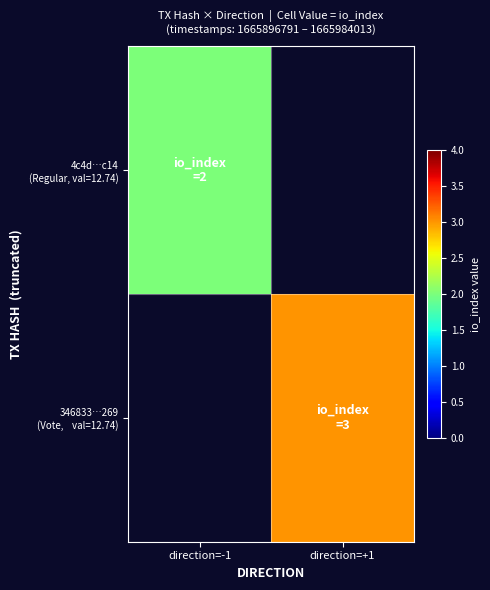

At direction=+1, list the series in order from smallest to largest.

4c4d…c14 (Regular, val=12.74), 346833…269 (Vote, val=12.74)